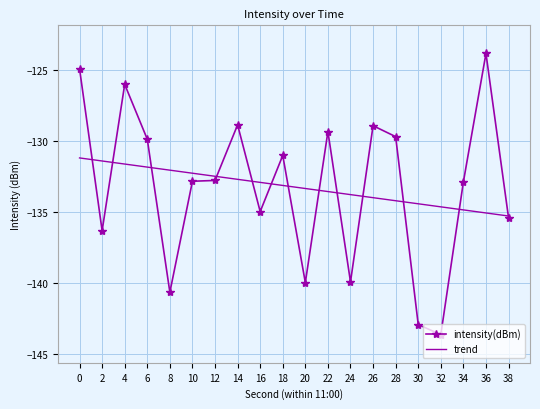

What value does the intensity(dBm) series have at 0?

-124.9